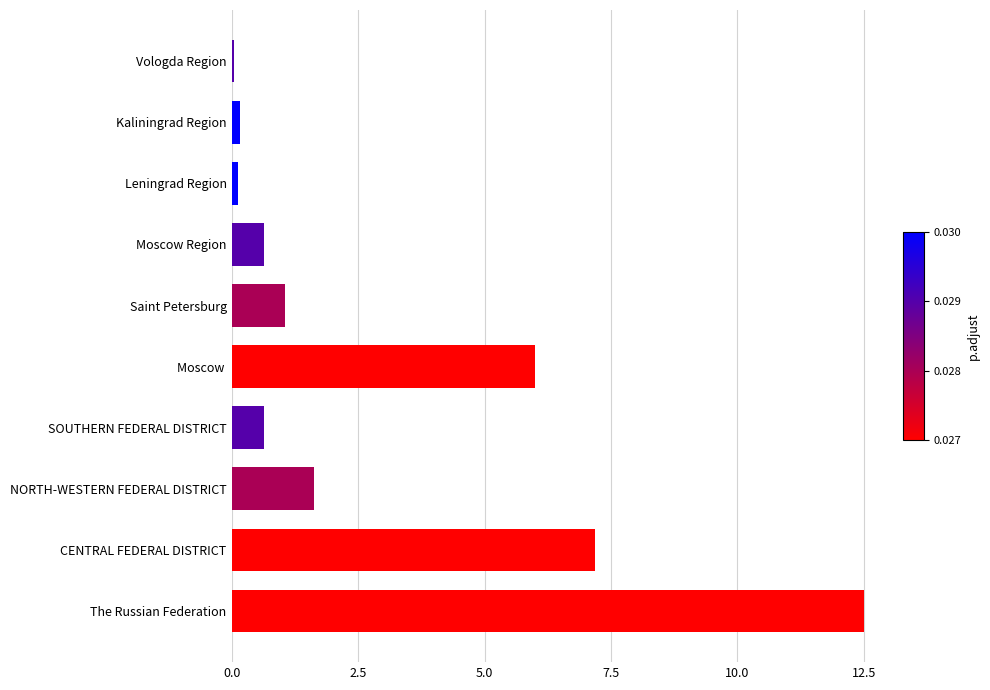

At which label is the value closest to 6?

Moscow 